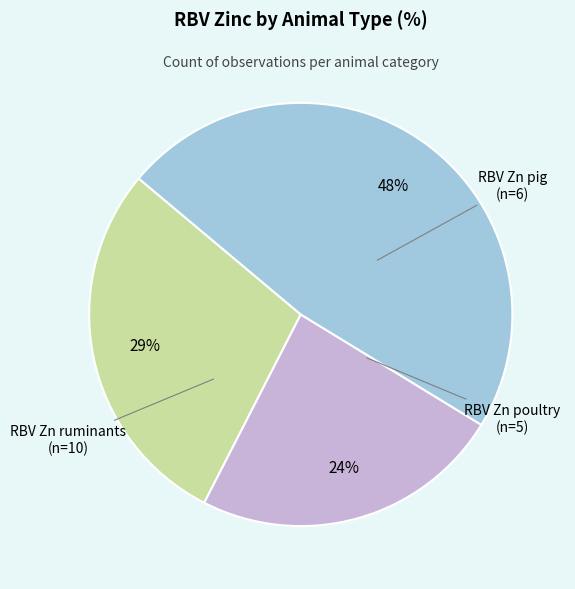

What percentage is the RBV Zn ruminants slice, to the nearest percent?

48%